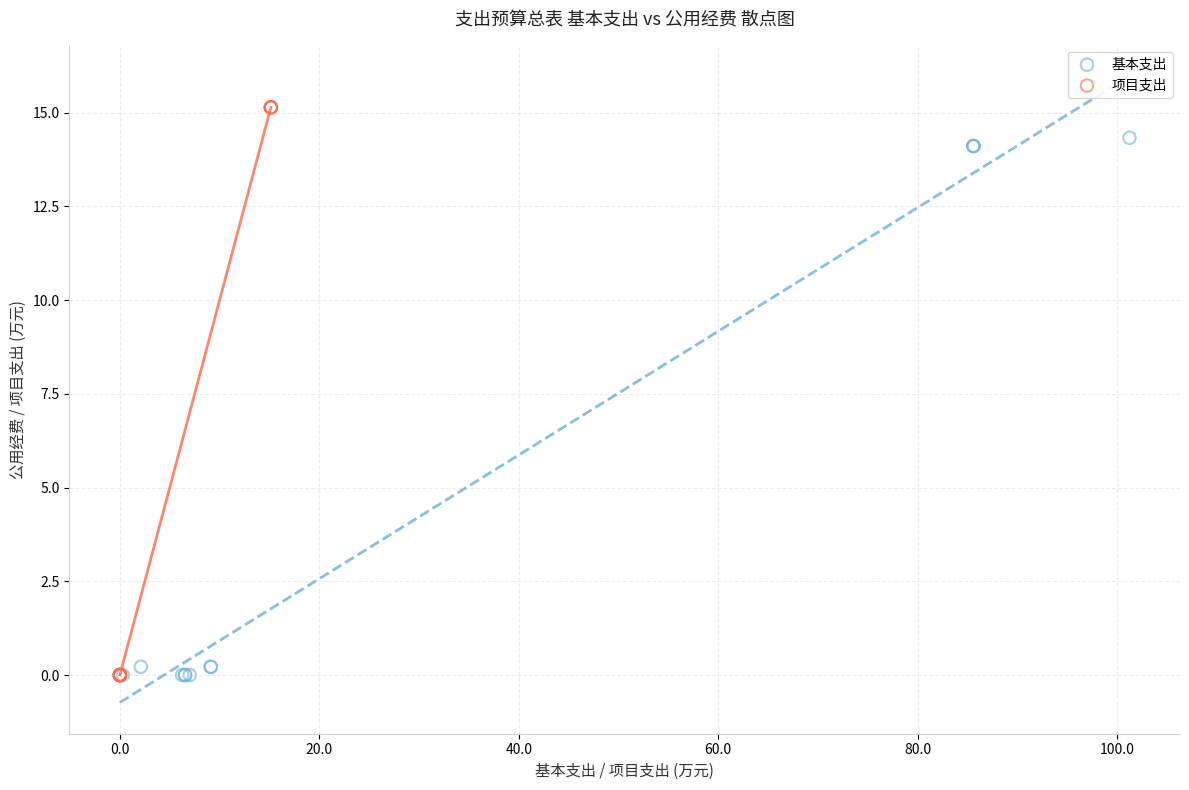

Which series has the widest spread of Y values?

项目支出